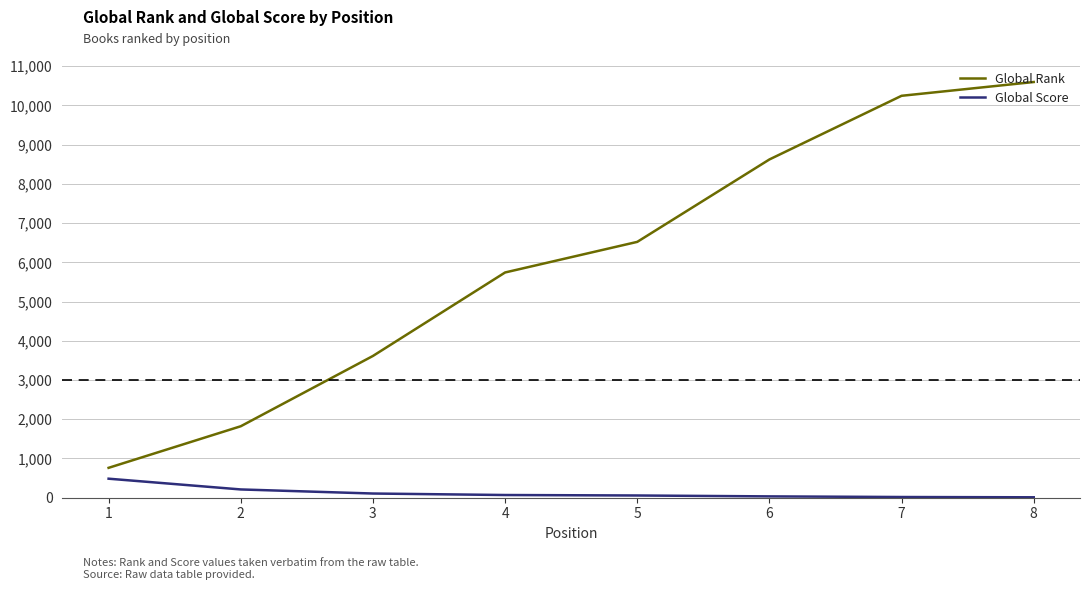

What is the maximum value for Global Rank?

10597